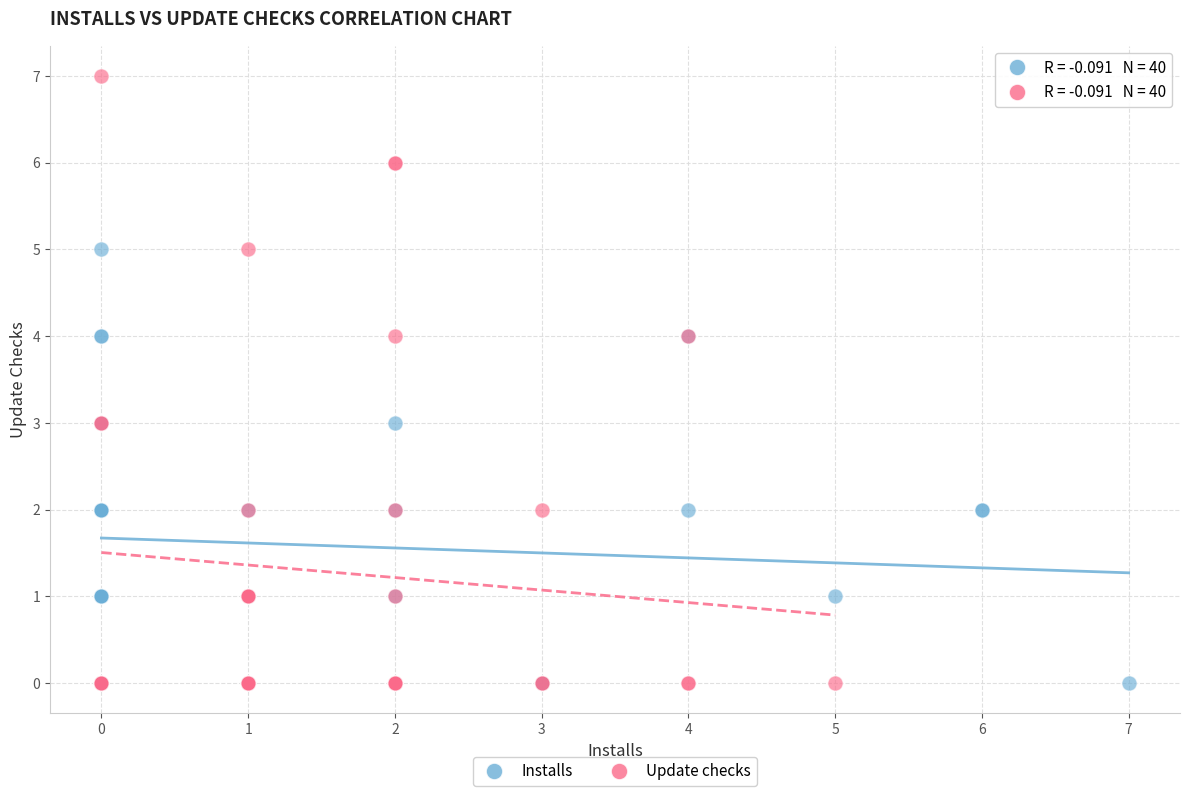

Which series reaches the maximum Y coordinate?

Update checks